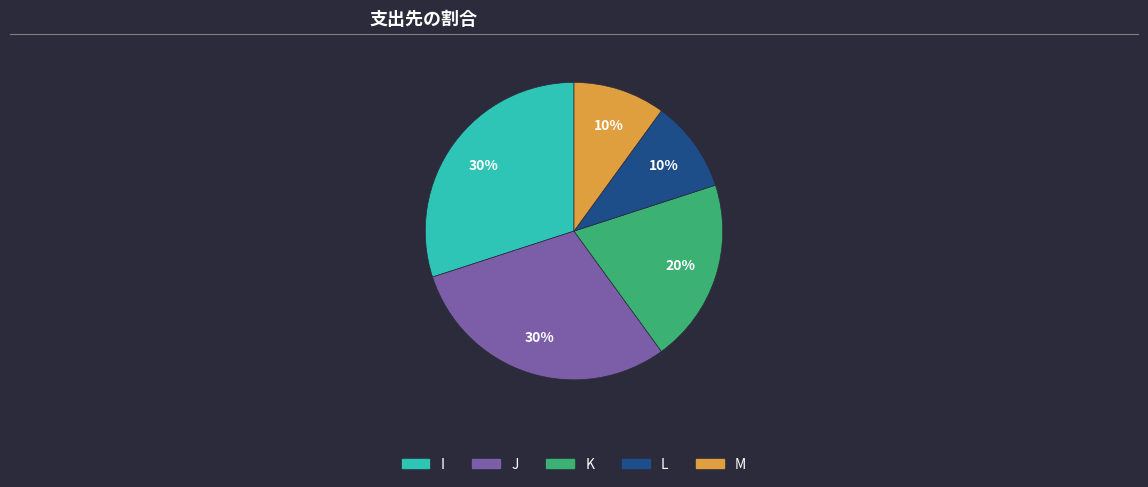

To the nearest percent, what percentage of the pie is K?

20%